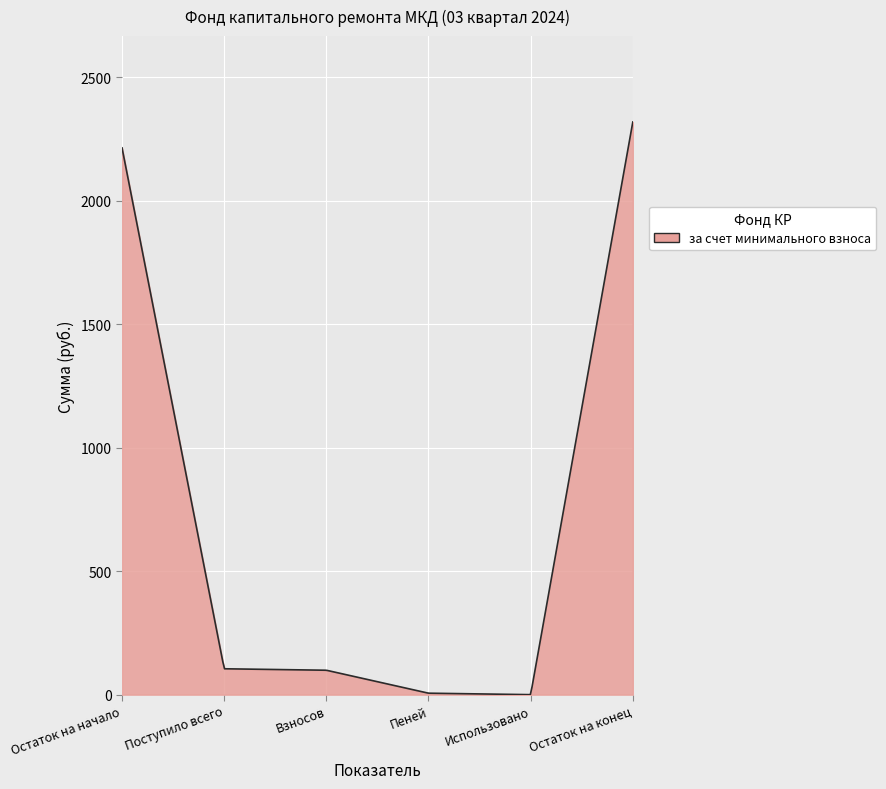

What is the difference between the maximum and minimum values?

2319.3